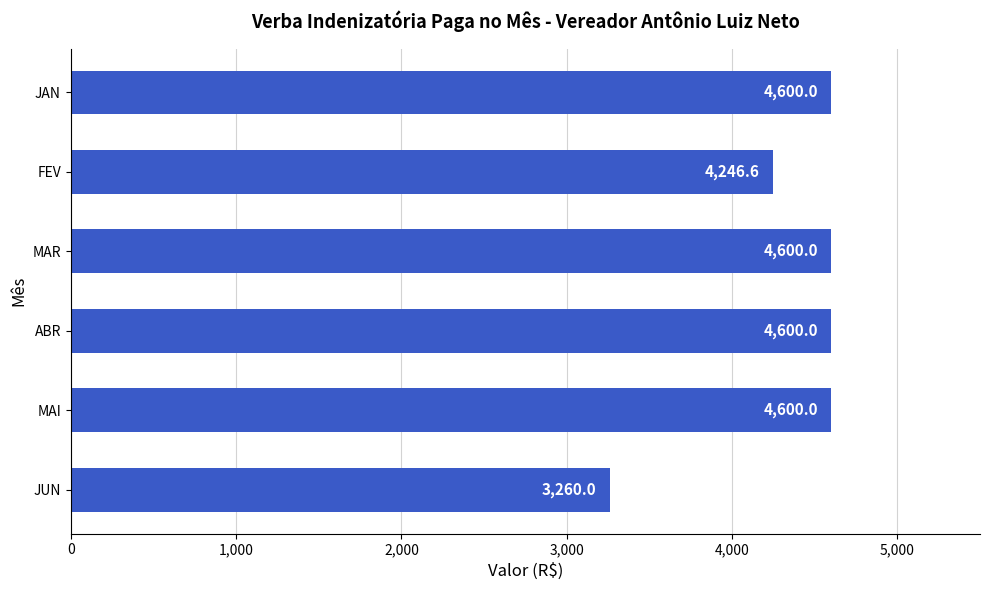

What is the change in value from ABR to JUN?

-1340.0